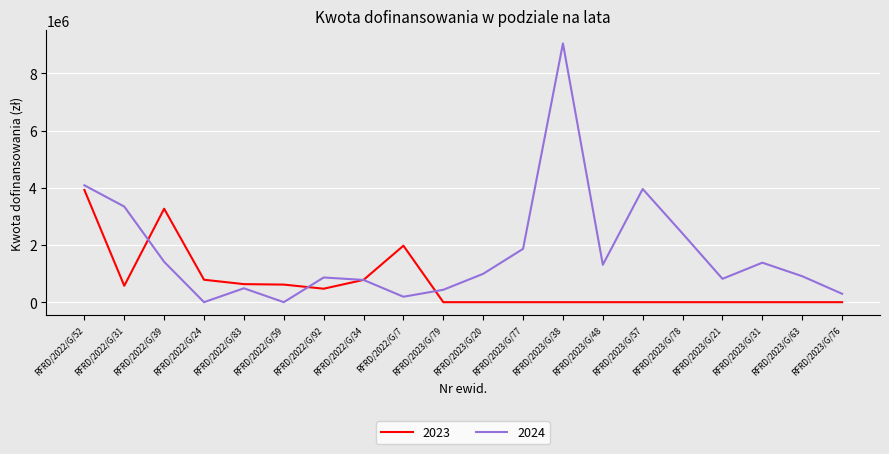

Rank the series by their average value, from lowest to highest.

2023, 2024